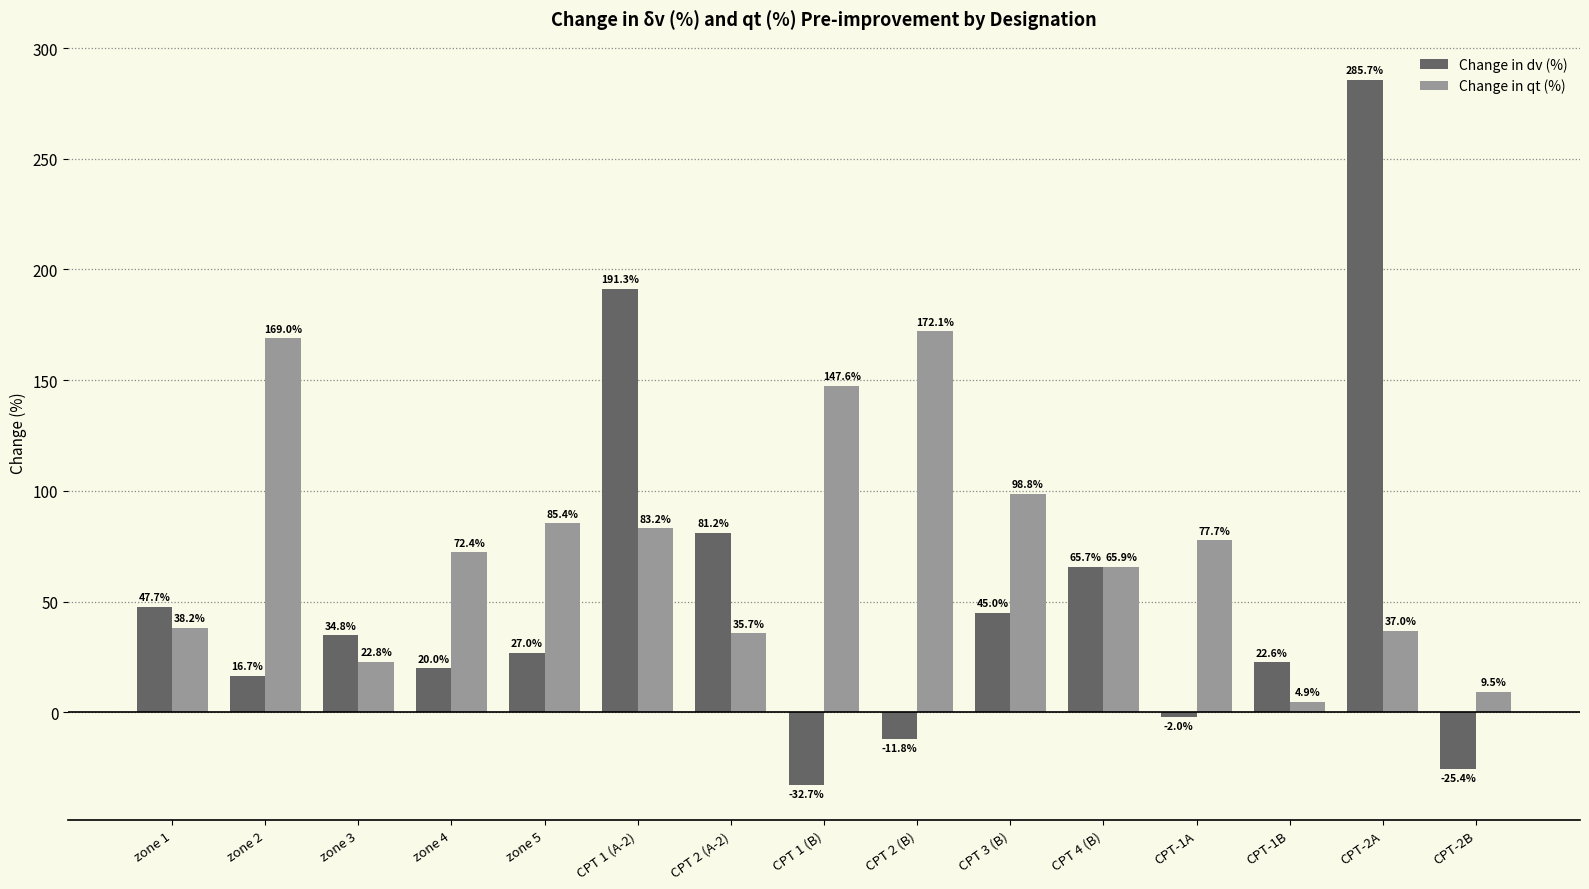

Which label corresponds to the largest value in the chart?

CPT-2A